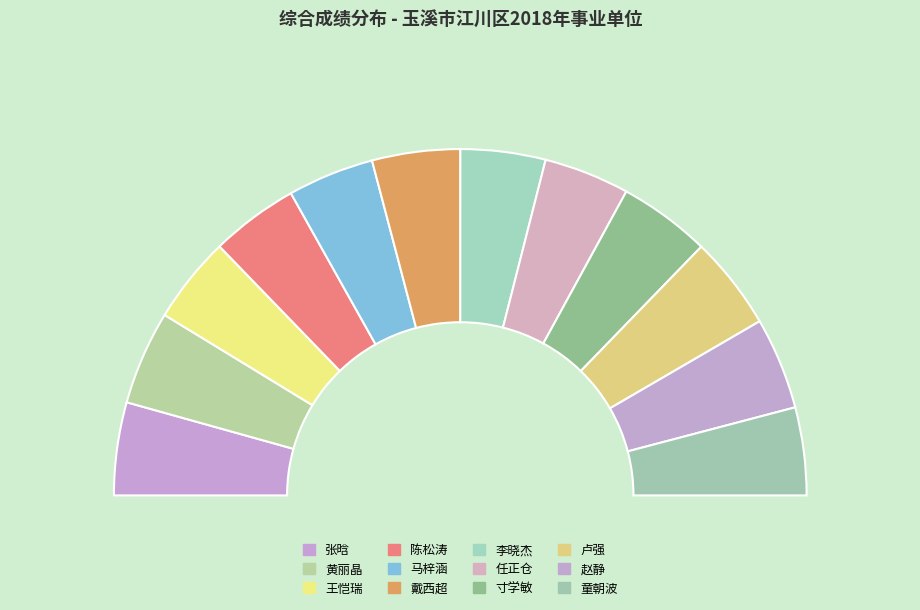

To the nearest percent, what portion does 张晗 represent?

9%